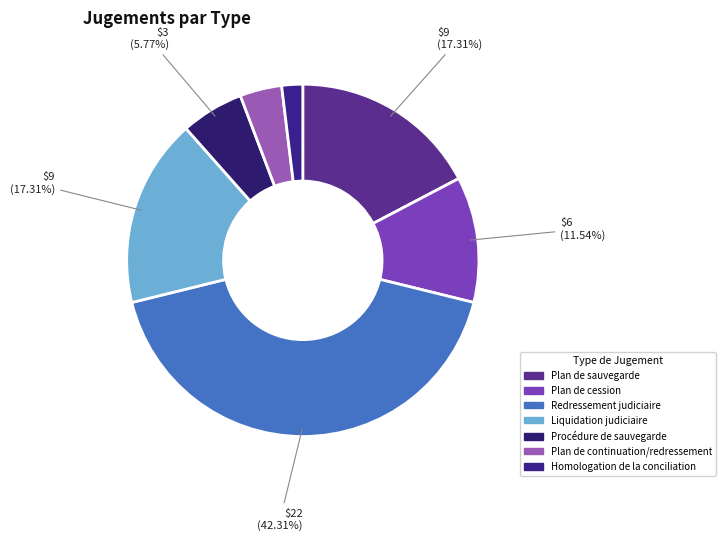

To the nearest percent, what portion does Plan de continuation/redressement represent?

4%